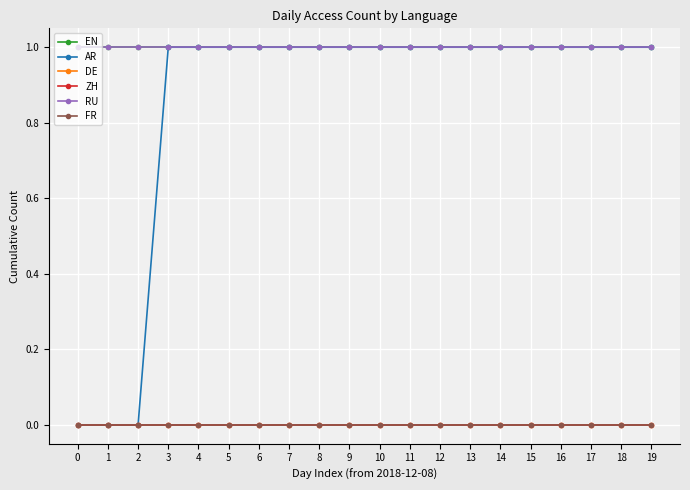

Does the chart have visible grid lines?

Yes